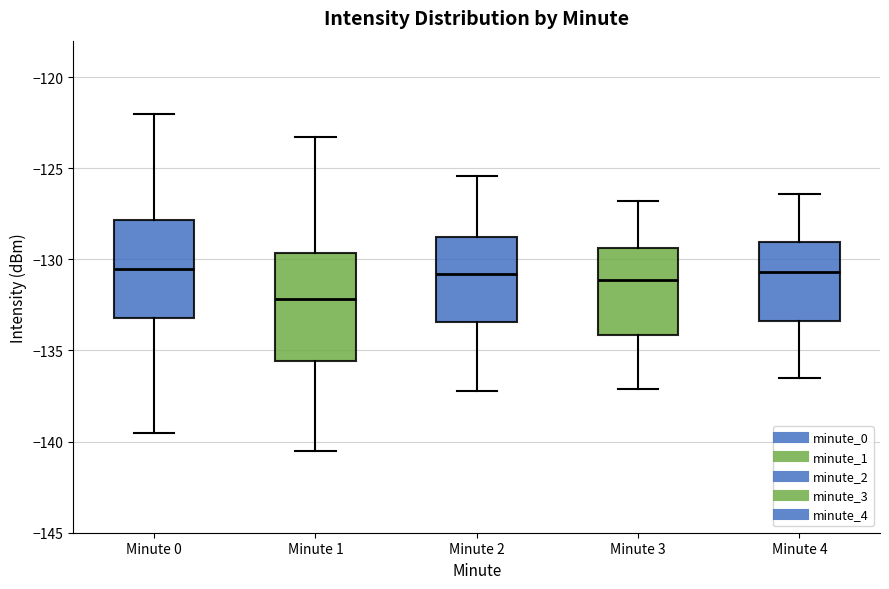

Which box has the lowest median line?

Minute 1